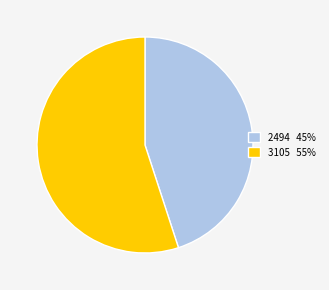

Does any single category account for the majority?

Yes